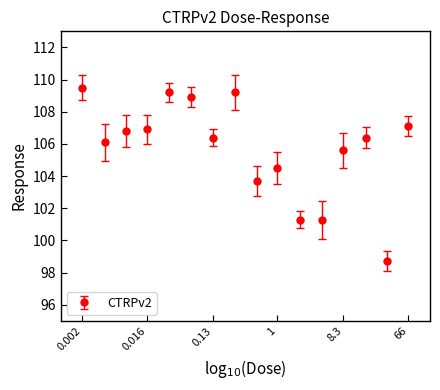

What is the minimum value shown in the chart?

98.7